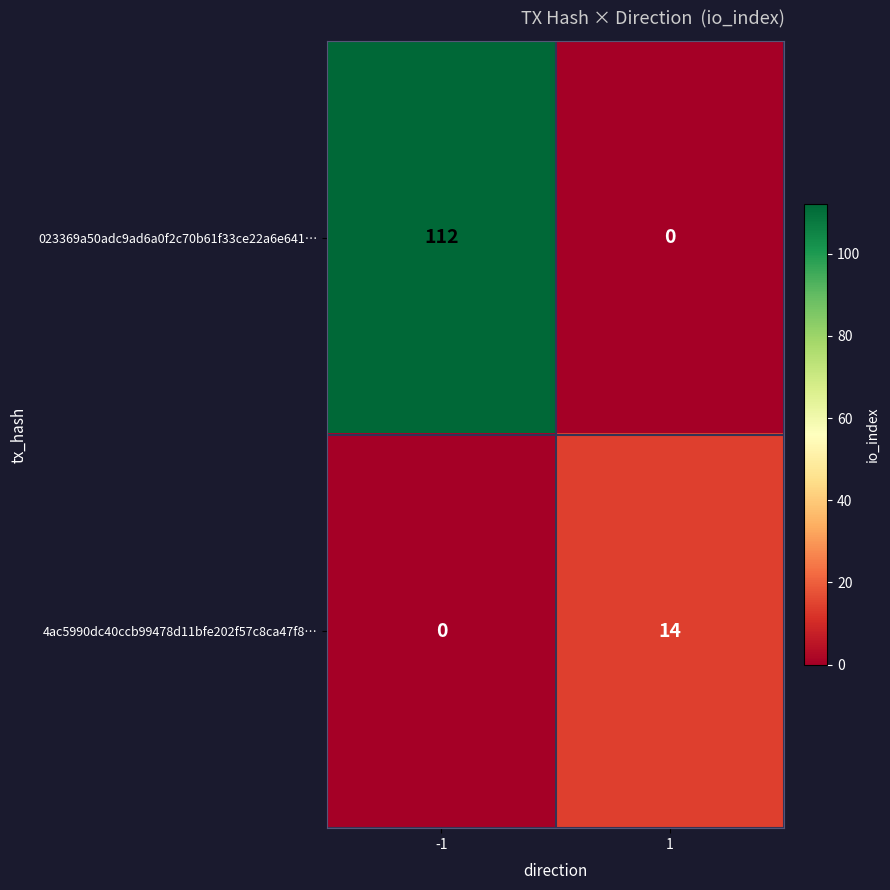

At which category does the chart reach its peak across all series?

-1